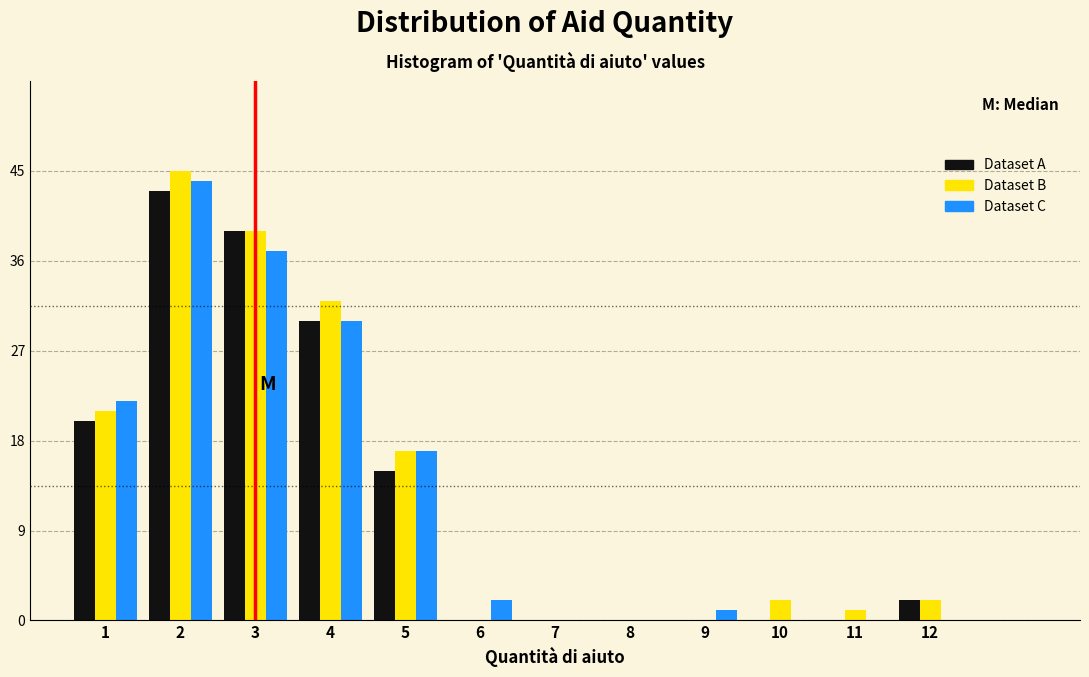

Reading left to right, list every range on the x-axis with the height of the bar of each series over it. The values are not printed on the chart, so give them approximately, as read against the axis.

0.5 to 1.5: Dataset A=20	Dataset B=21	Dataset C=22
1.5 to 2.5: Dataset A=43	Dataset B=45	Dataset C=44
2.5 to 3.5: Dataset A=39	Dataset B=39	Dataset C=37
3.5 to 4.5: Dataset A=30	Dataset B=32	Dataset C=30
4.5 to 5.5: Dataset A=15	Dataset B=17	Dataset C=17
5.5 to 6.5: Dataset A=0	Dataset B=0	Dataset C=2
6.5 to 7.5: Dataset A=0	Dataset B=0	Dataset C=0
7.5 to 8.5: Dataset A=0	Dataset B=0	Dataset C=0
8.5 to 9.5: Dataset A=0	Dataset B=0	Dataset C=1
9.5 to 10.5: Dataset A=0	Dataset B=2	Dataset C=0
10.5 to 11.5: Dataset A=0	Dataset B=1	Dataset C=0
11.5 to 12.5: Dataset A=2	Dataset B=2	Dataset C=0